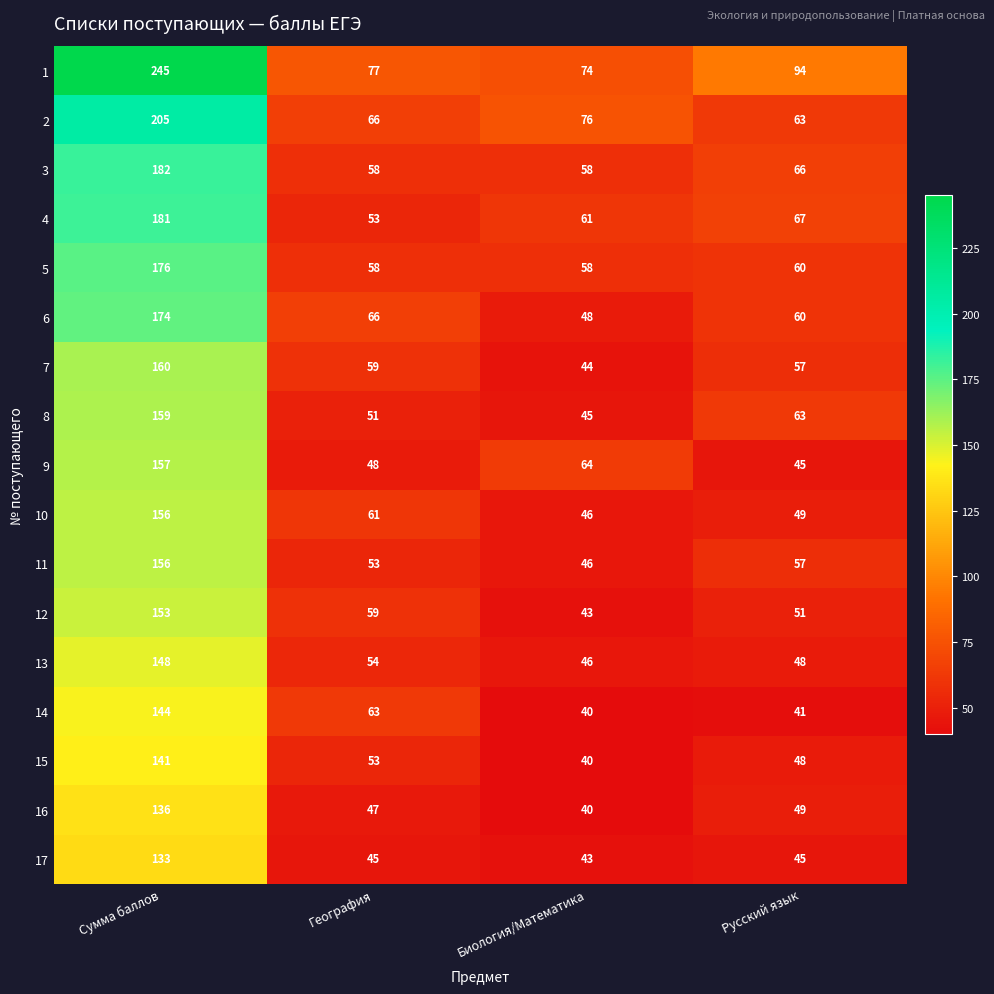

Which series changed the most between Сумма баллов and Биология/Математика?

1